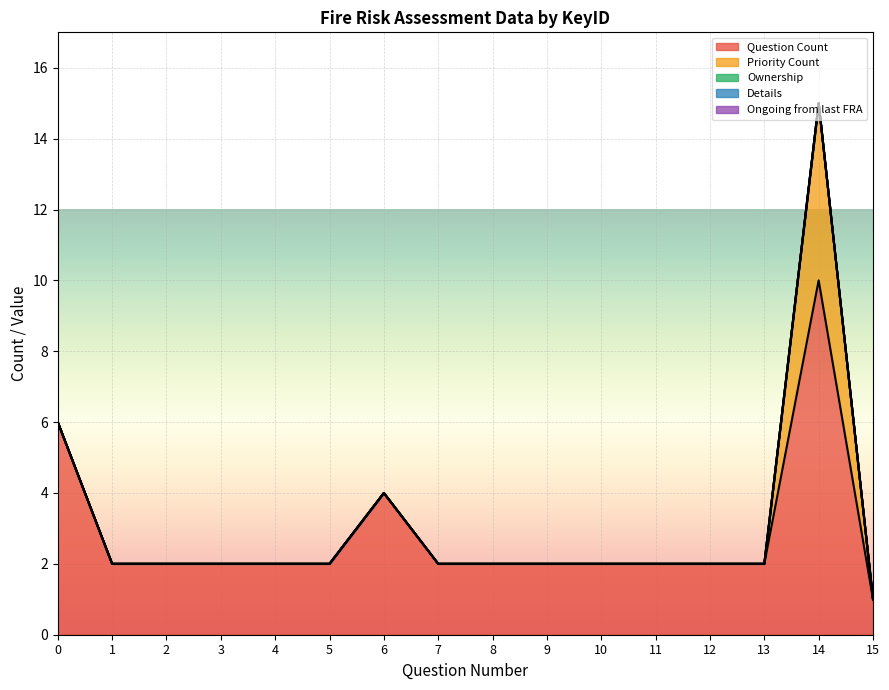

How many lines are shown in the chart?

5